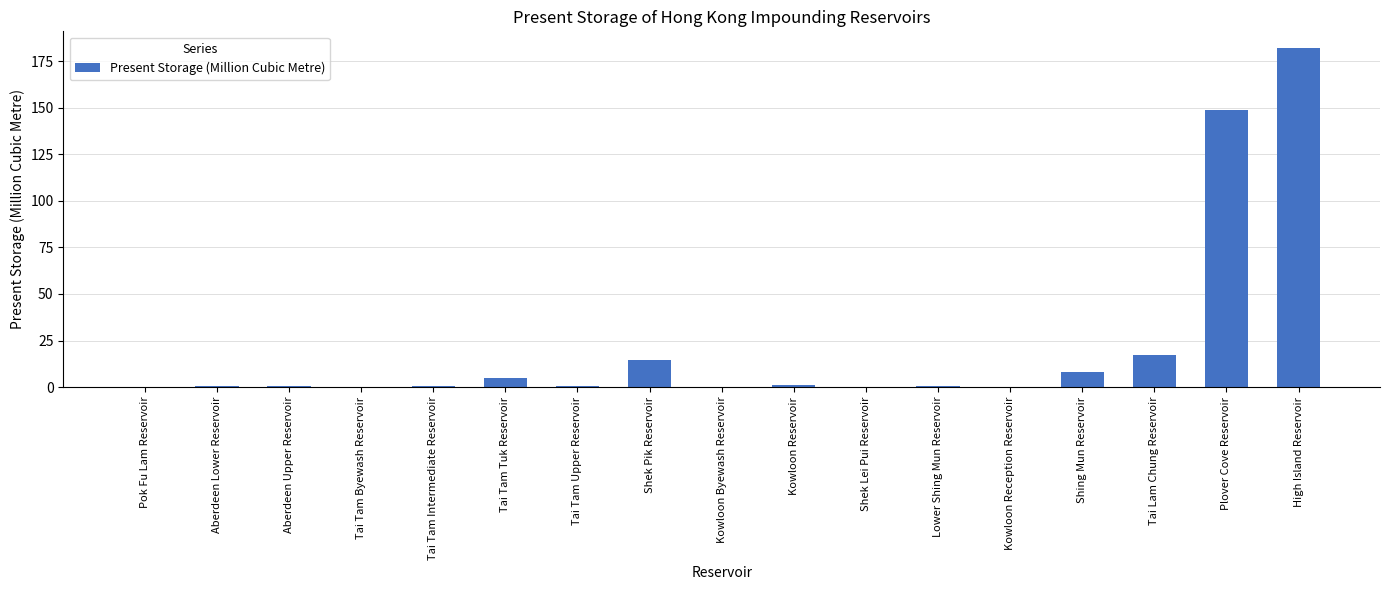

What is the change in value from Shing Mun Reservoir to Plover Cove Reservoir?

+140.5